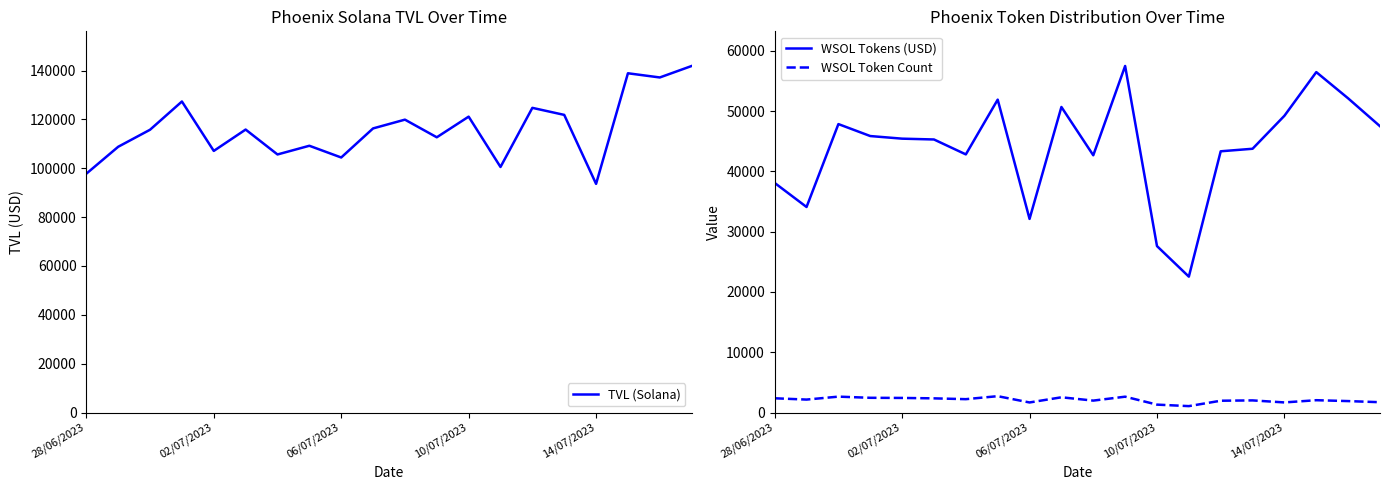

How many lines are shown in the chart?

3